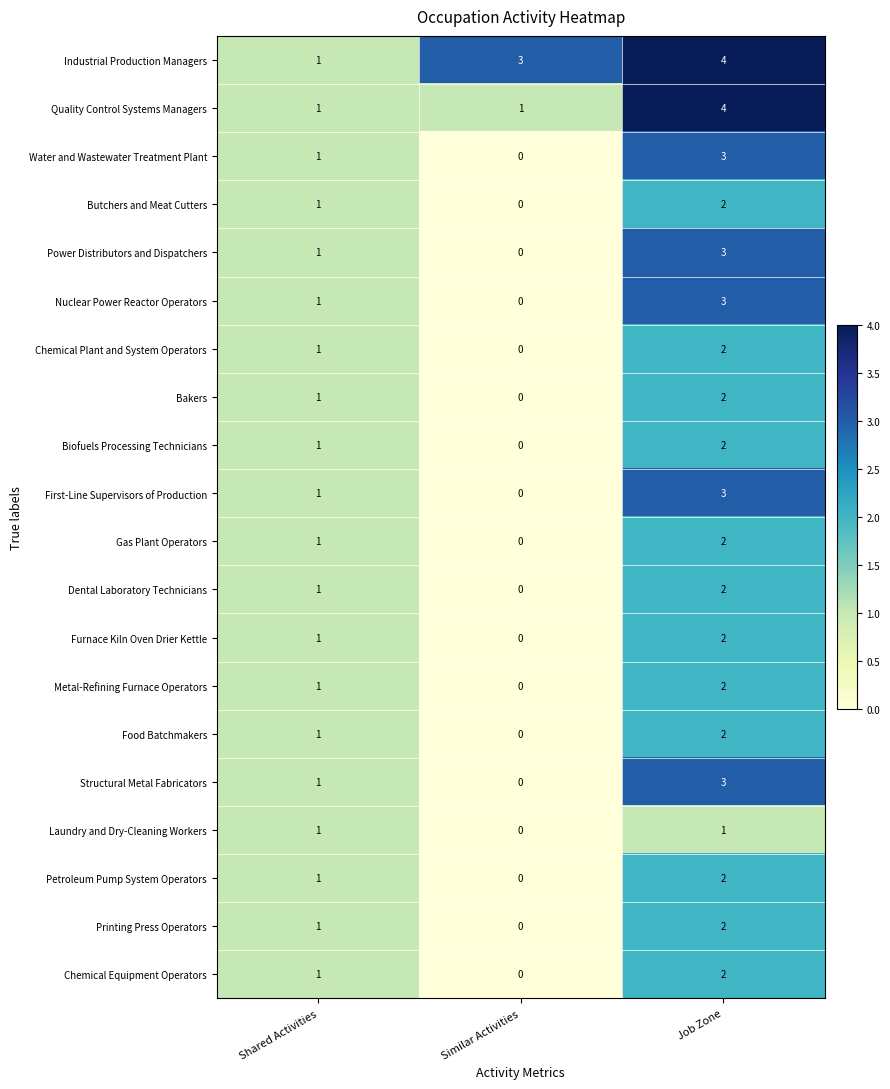

At which category does the chart reach its peak across all series?

Job Zone